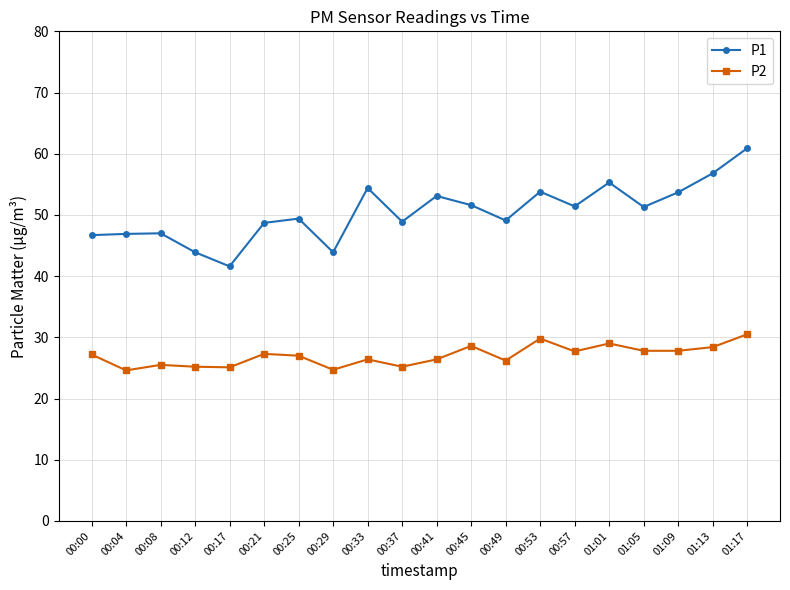

List the series in order of their overall mean, lowest first.

P2, P1